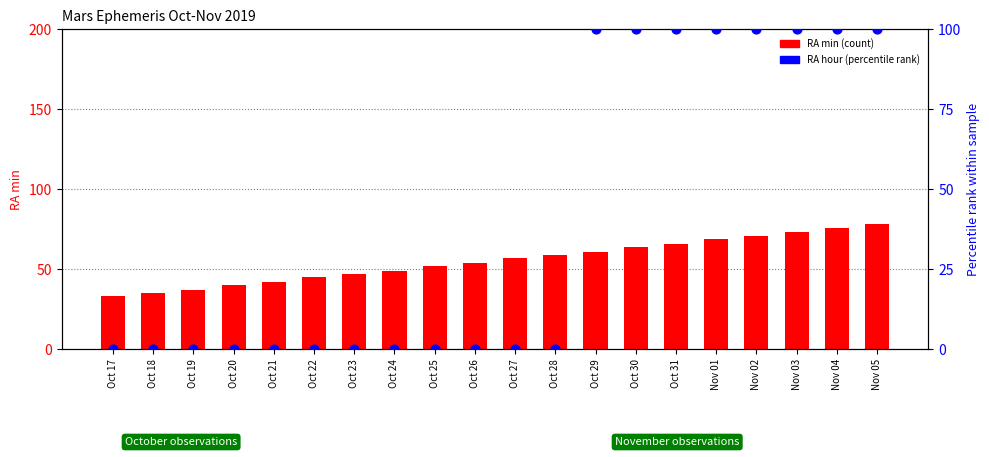

Which series reaches the maximum Y coordinate?

RA hour (percentile rank)